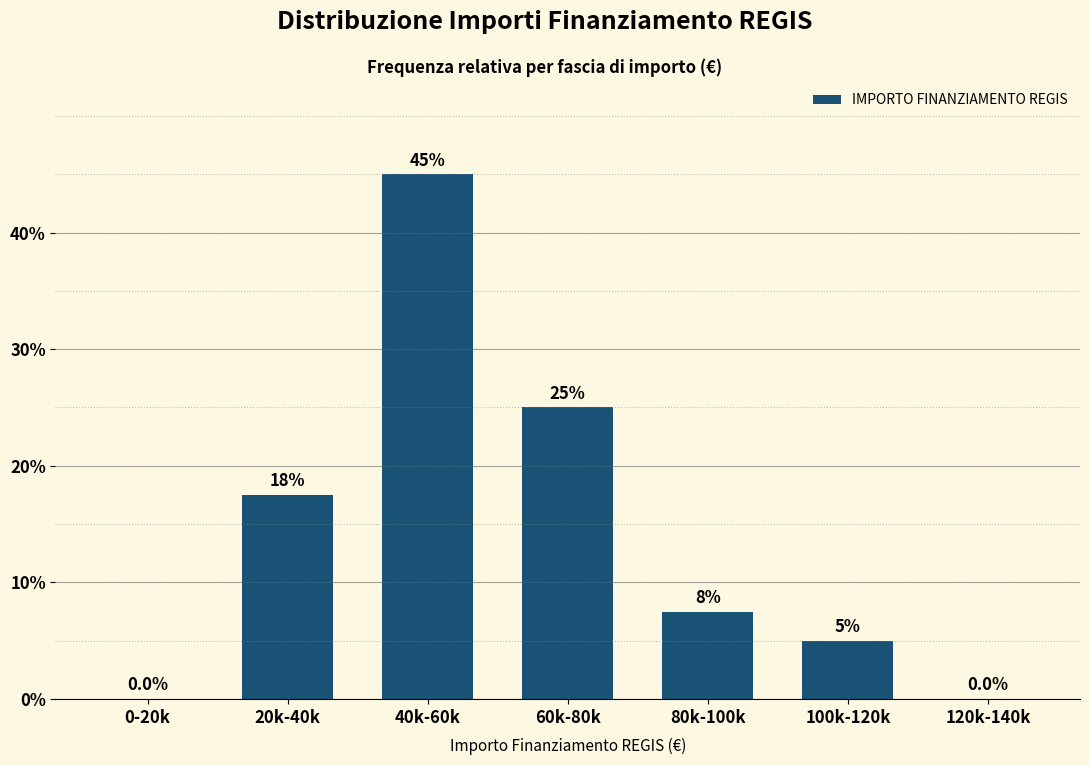

Reading left to right, list all the values displayed in this chart.

0-20k=0.0	20k-40k=17.5	40k-60k=45.0	60k-80k=25.0	80k-100k=7.5	100k-120k=5.0	120k-140k=0.0